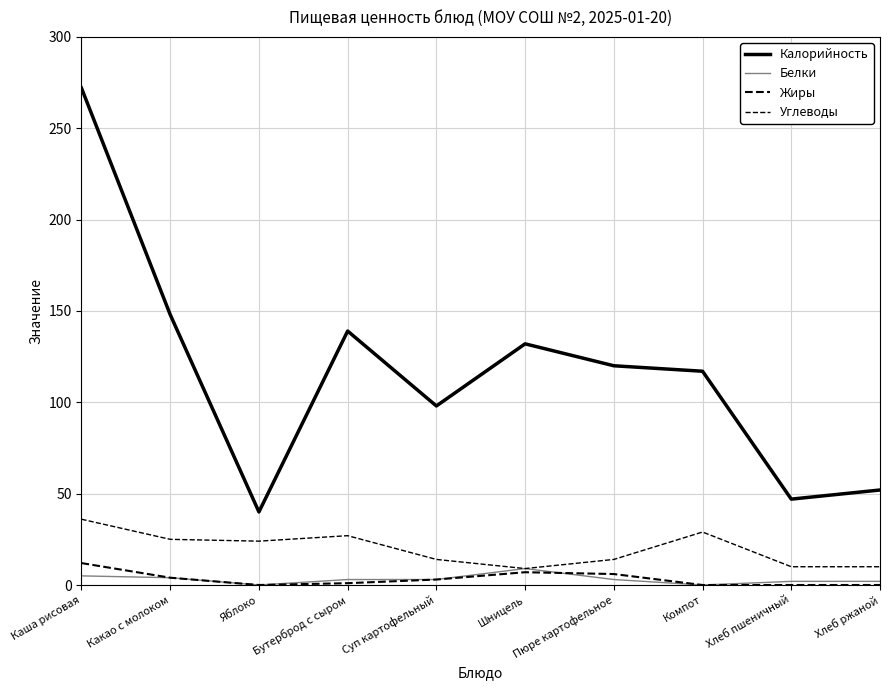

How many distinct data groups are displayed?

4